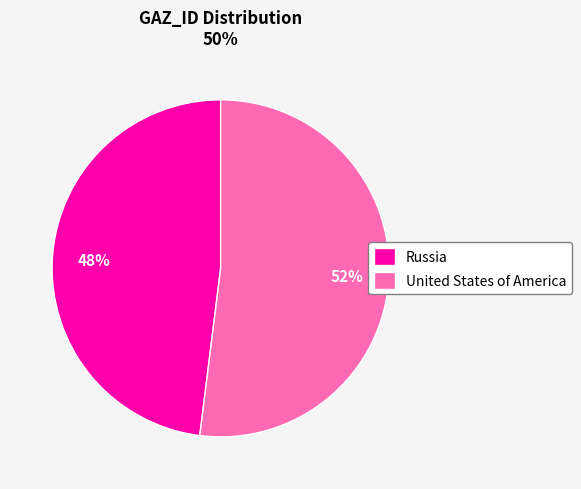

To the nearest percent, what percentage of the pie is United States of America?

52%